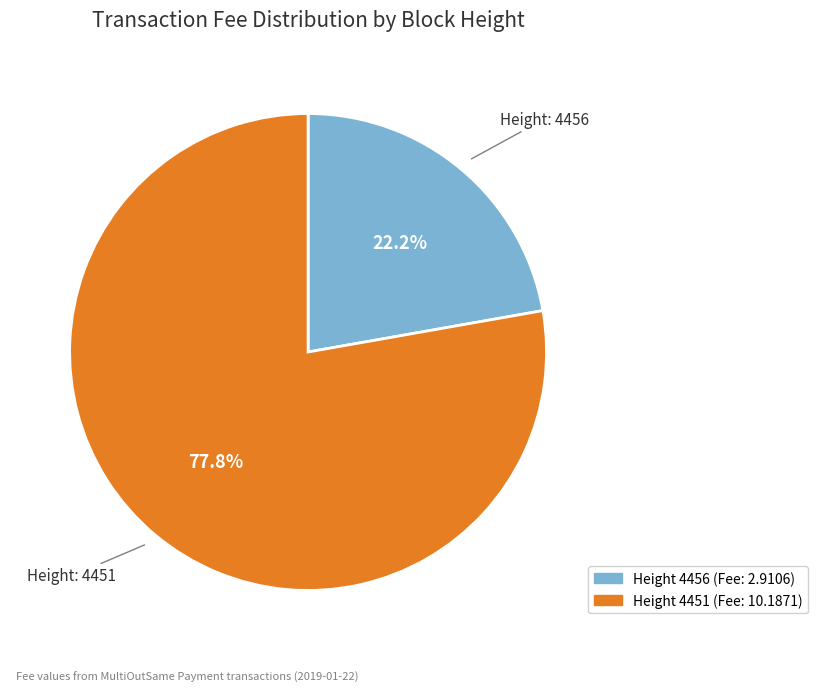

Is there any slice that represents more than half of the pie?

Yes